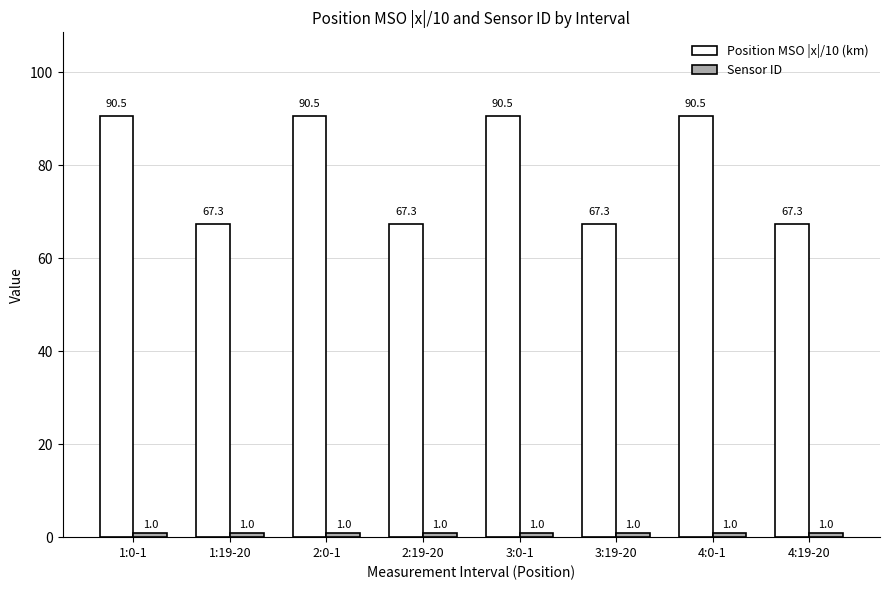

How many series are shown in this chart?

2